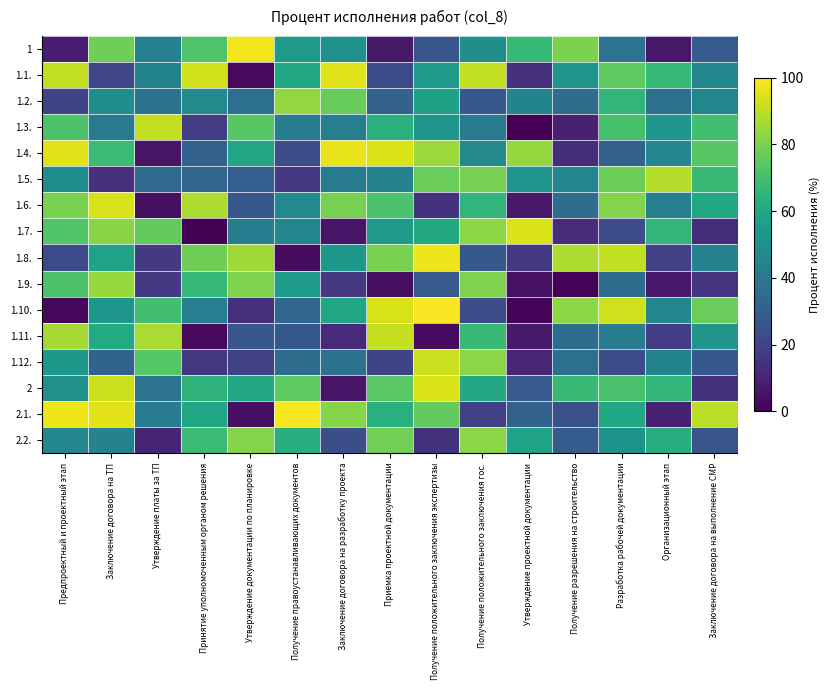

Which has a higher value, Заключение договора на ТП or Принятие уполномоченным органом решения?

Заключение договора на ТП